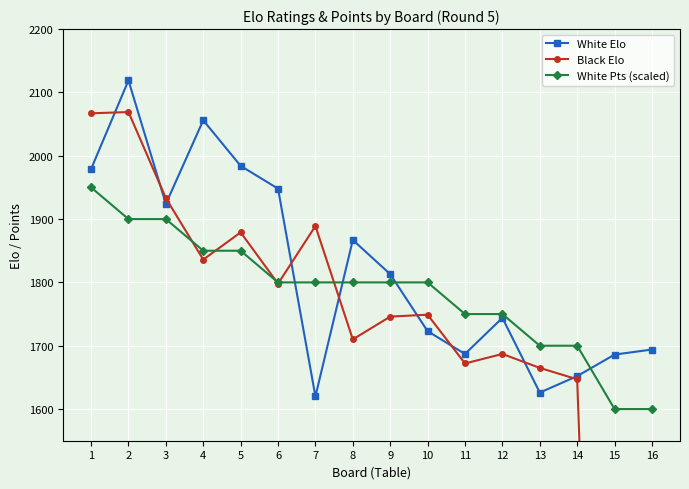

Reading left to right, extract all data points from this chart.

White Elo: 1=1979	2=2119	3=1924	4=2056	5=1984	6=1948	7=1620	8=1867	9=1813	10=1723	11=1687	12=1744	13=1626	14=1652	15=1686	16=1694
Black Elo: 1=2067	2=2069	3=1933	4=1836	5=1879	6=1798	7=1889	8=1710	9=1746	10=1749	11=1672	12=1687	13=1665	14=1647	15=0	16=0
White Pts (scaled): 1=1950	2=1900	3=1900	4=1850	5=1850	6=1800	7=1800	8=1800	9=1800	10=1800	11=1750	12=1750	13=1700	14=1700	15=1600	16=1600